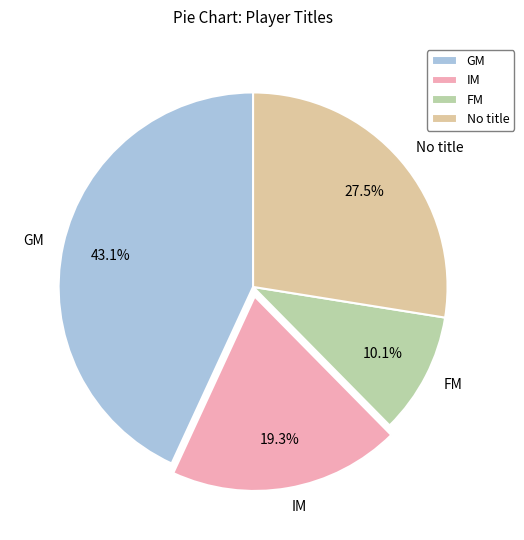

Does FM represent more than half of the total?

No